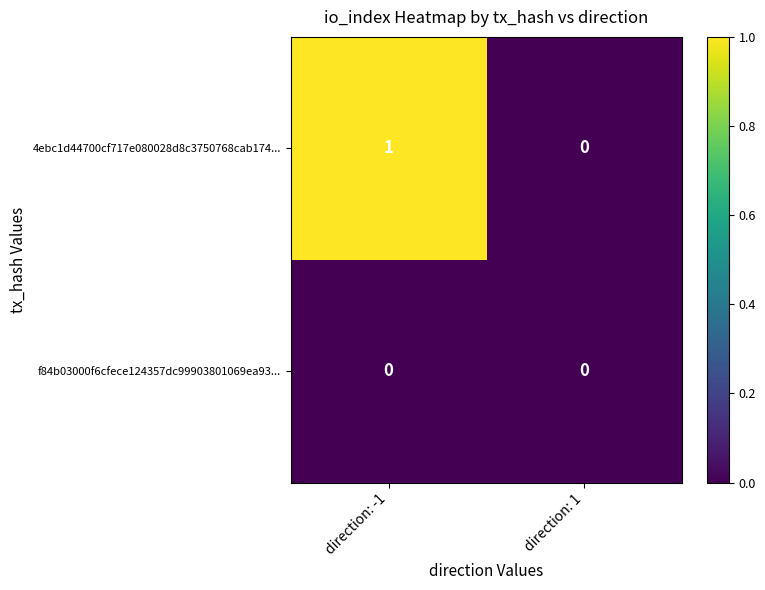

How many categories are shown in the chart?

2